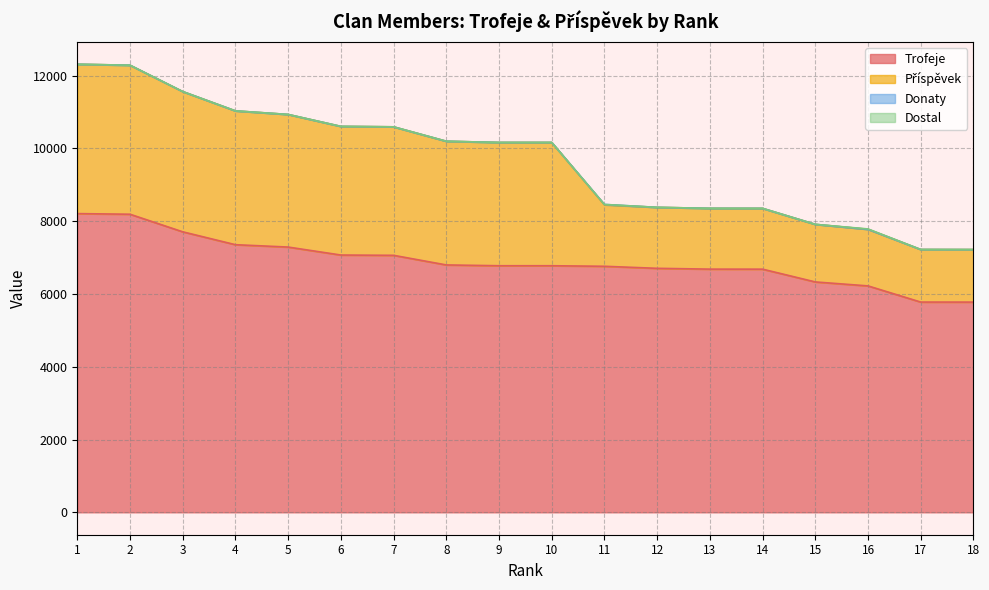

Rank the series by their maximum value, from highest to lowest.

Trofeje, Příspěvek, Donaty, Dostal